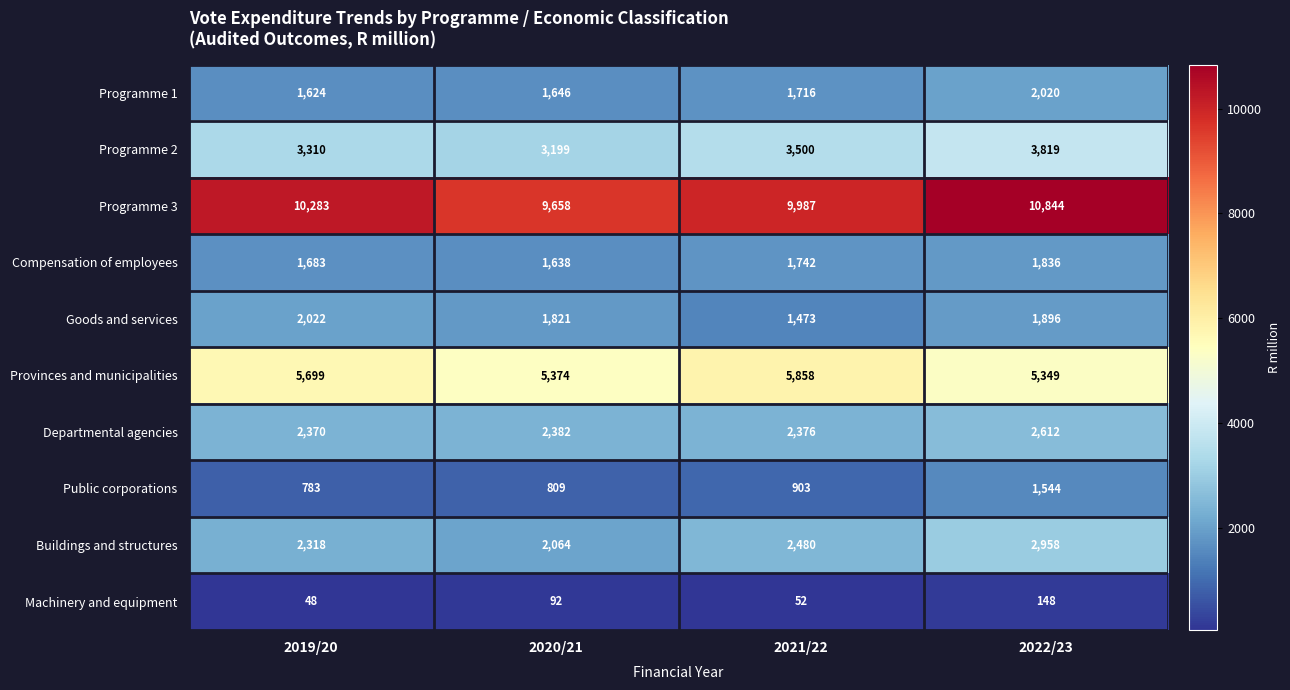

What is the total value across all series at 2021/22?

30087